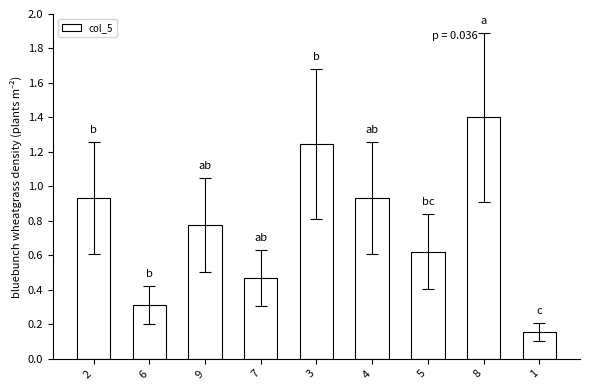

Does the chart contain stacked bars?

No